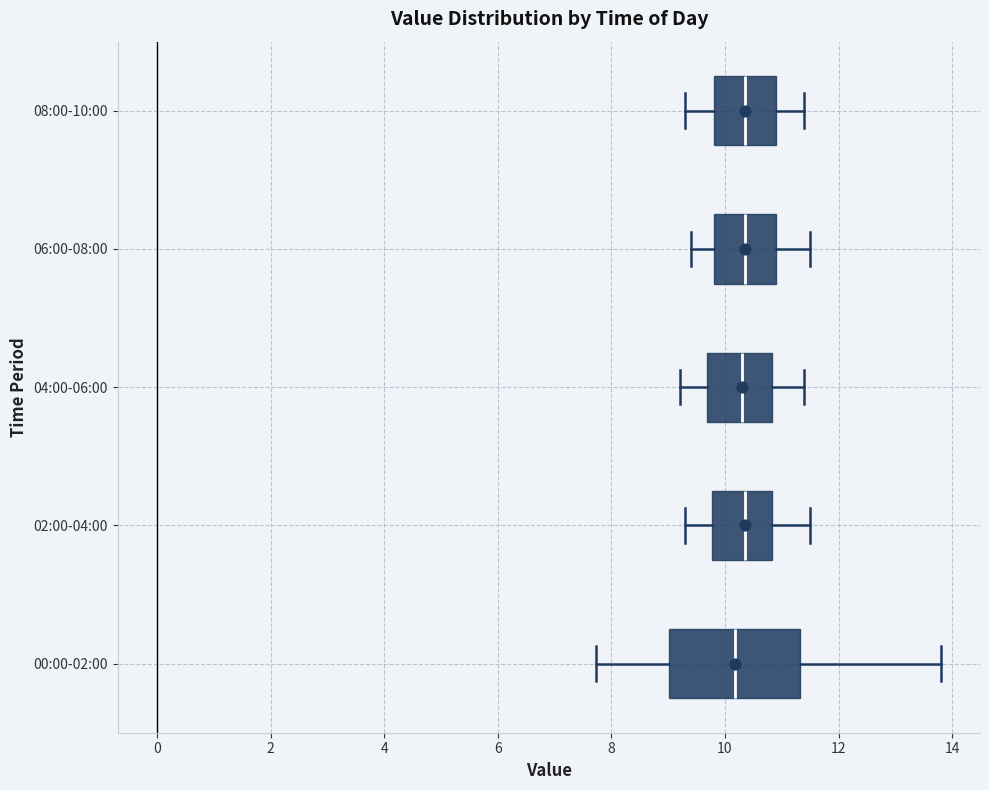

Comparing the boxes themselves (not the whiskers), which one is the widest?

00:00-02:00